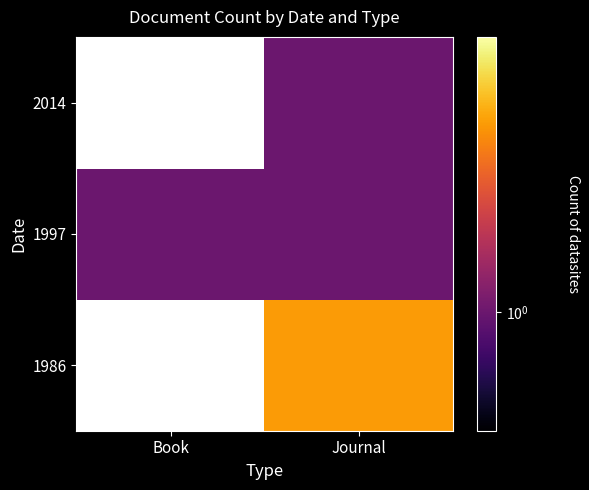

What is the spread (max minus min) of values at Journal?

2.0